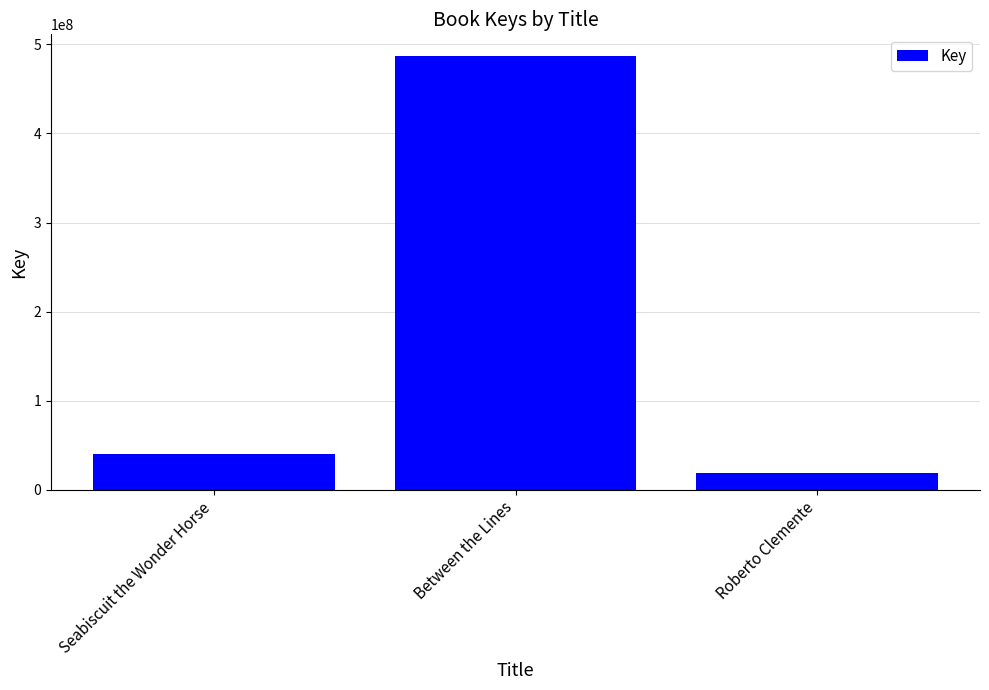

What is the maximum value shown in the chart?

486941400